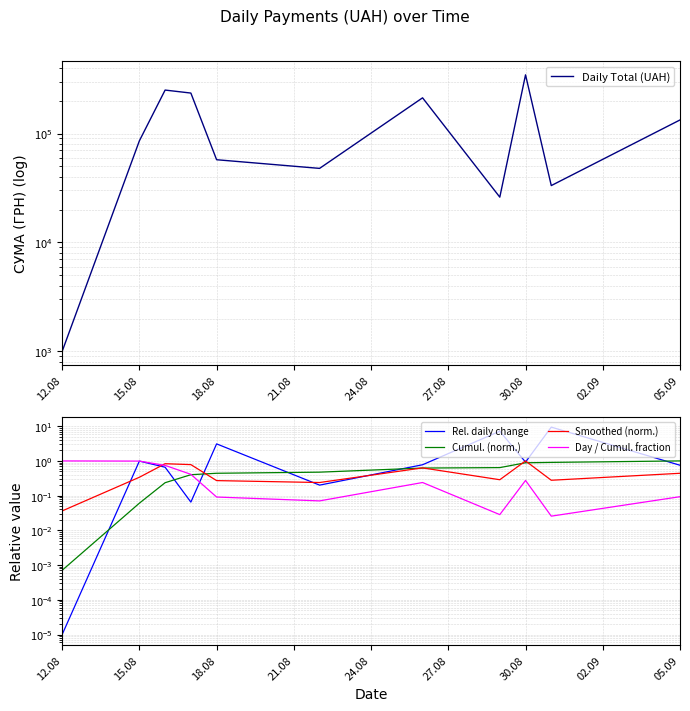

Is the value of Rel. daily change at 18.08 greater than the value of Smoothed (norm.) at 15.08?

Yes